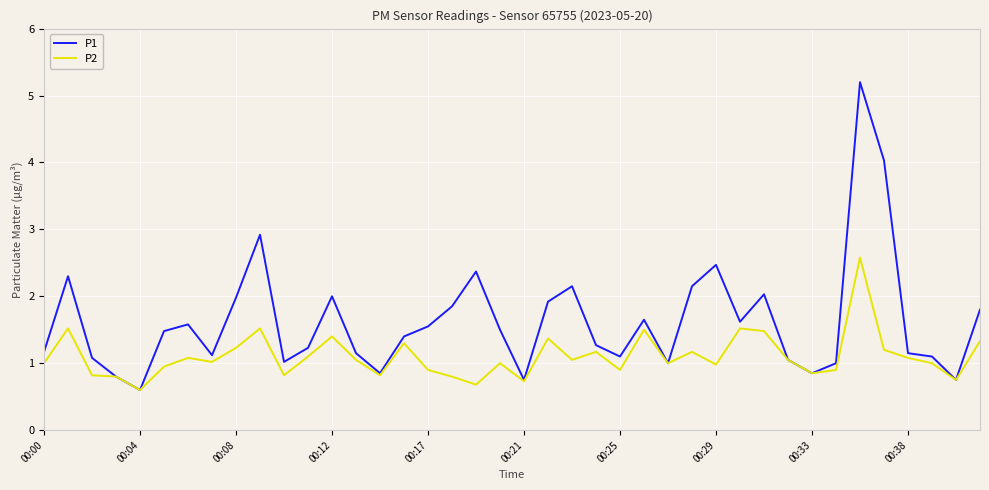

Which series has the largest range (max minus min)?

P1